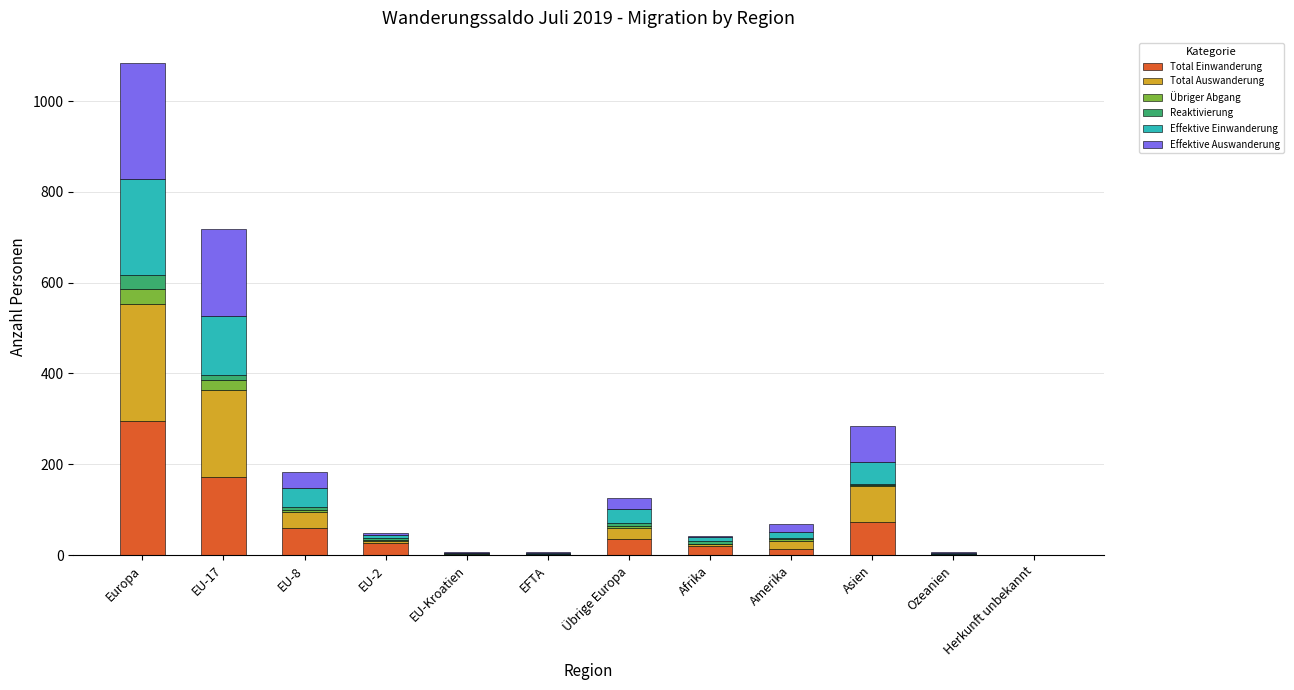

At which category is the sum across all series the highest?

Europa